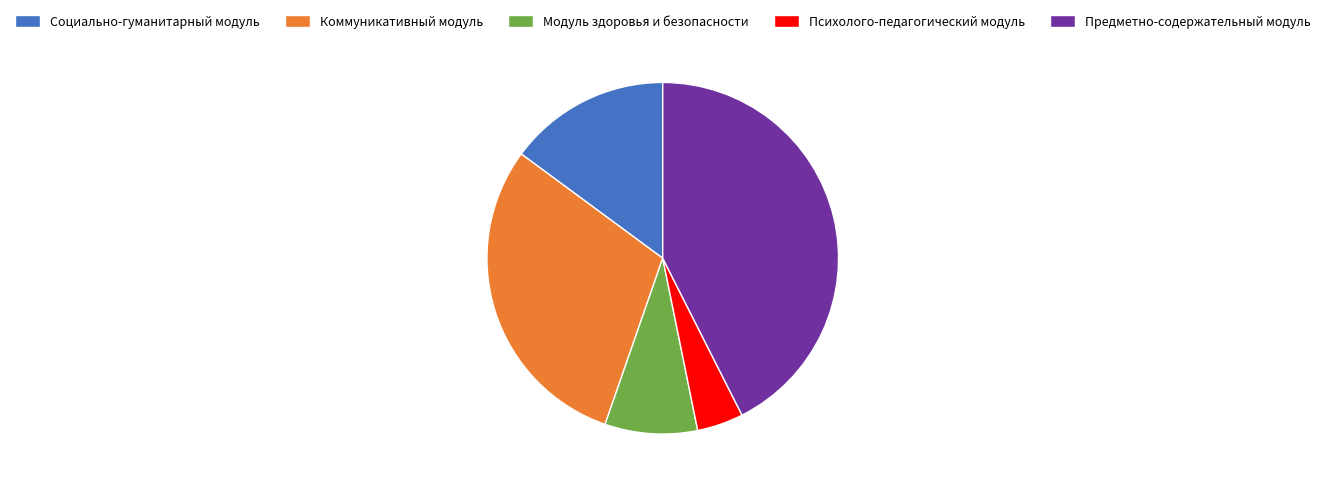

Do Социально-гуманитарный модуль and Коммуникативный модуль together represent more than half of the pie?

No